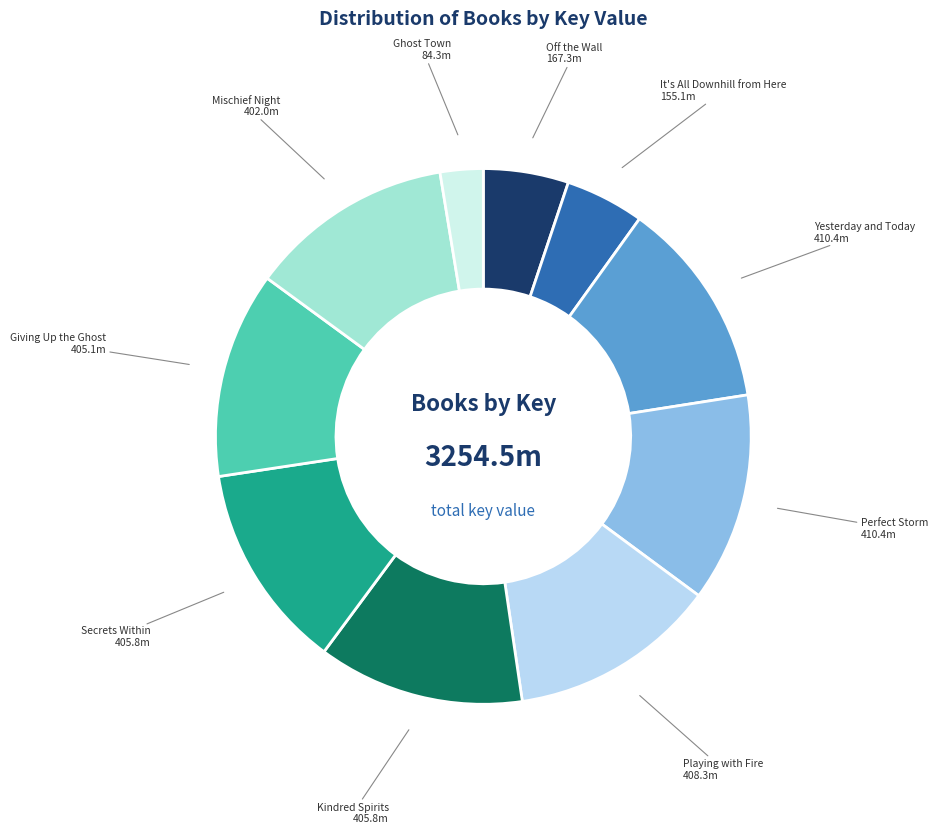

Which has a higher value, Off the Wall or Mischief Night?

Mischief Night